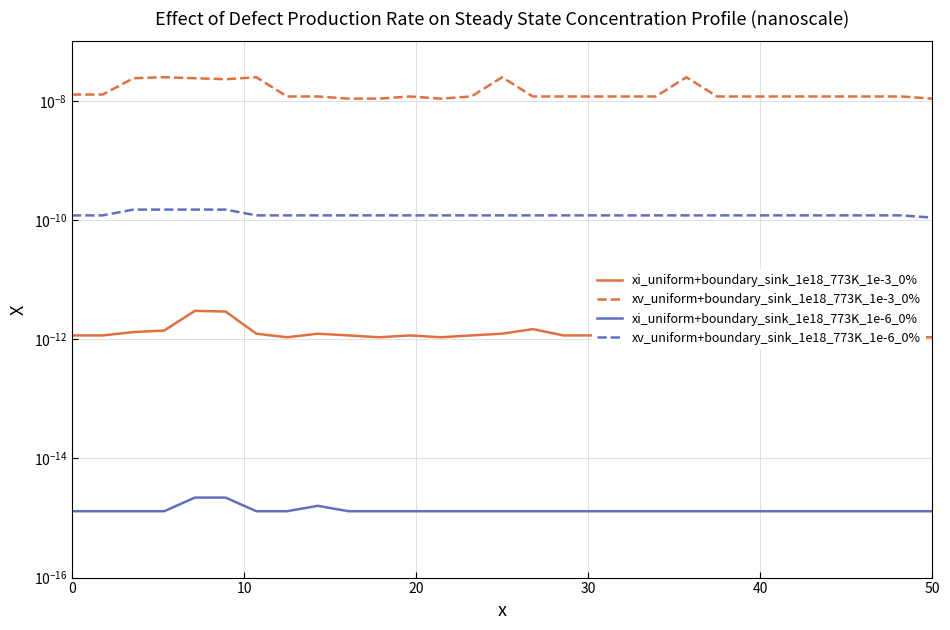

Which series has the largest range (max minus min)?

xv_uniform+boundary_sink_1e18_773K_1e-3_0%